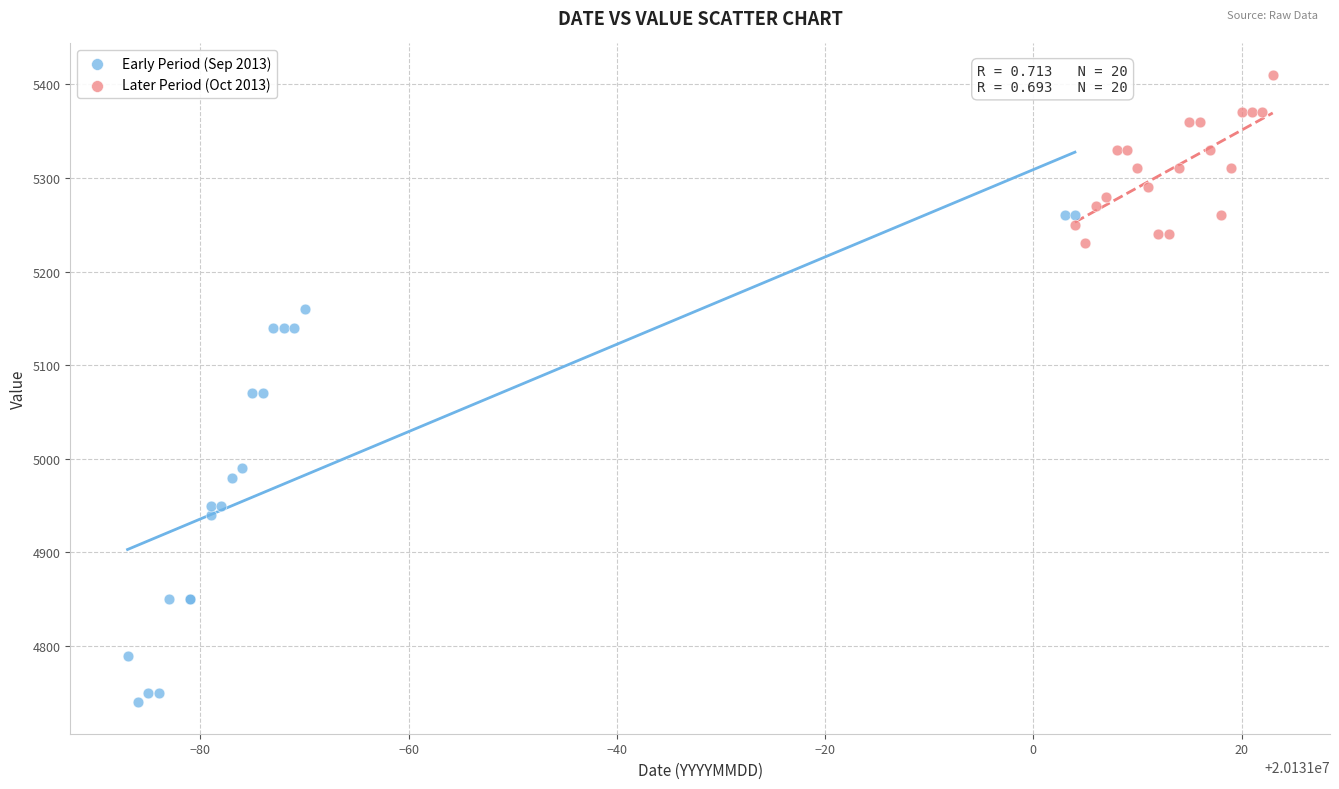

Which series has the widest spread of Y values?

Early Period (Sep 2013)